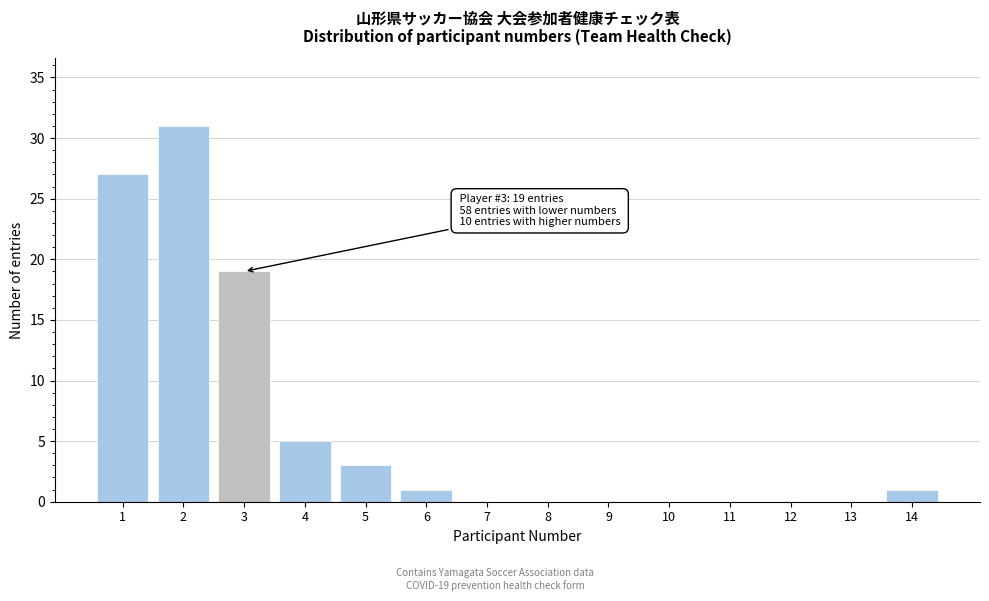

Reading left to right, what are all the values shown in this chart?

1=27	2=31	3=19	4=5	5=3	6=1	7=0	8=0	9=0	10=0	11=0	12=0	13=0	14=1